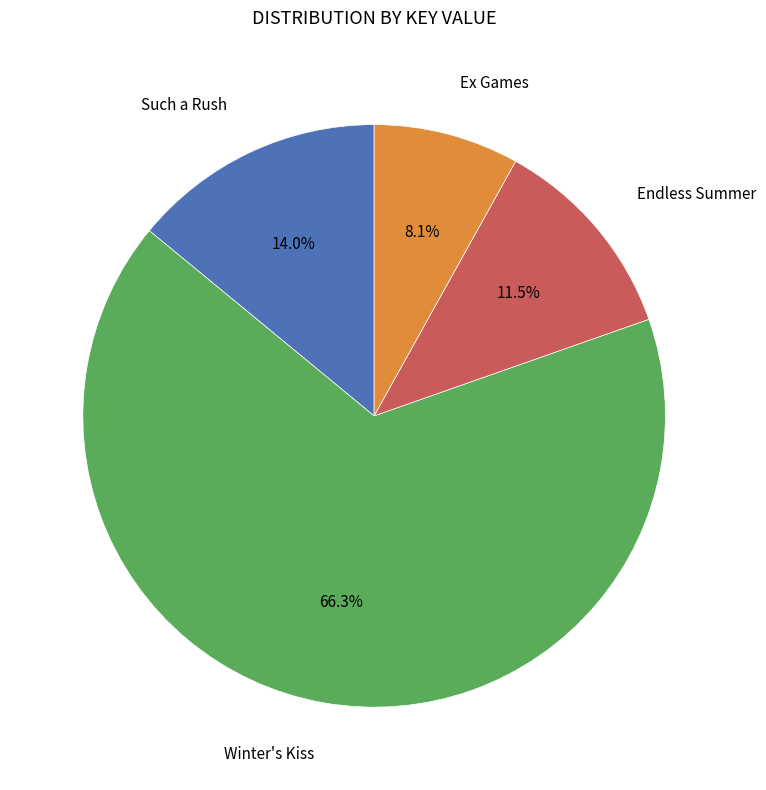

Is there a majority slice in this chart?

Yes